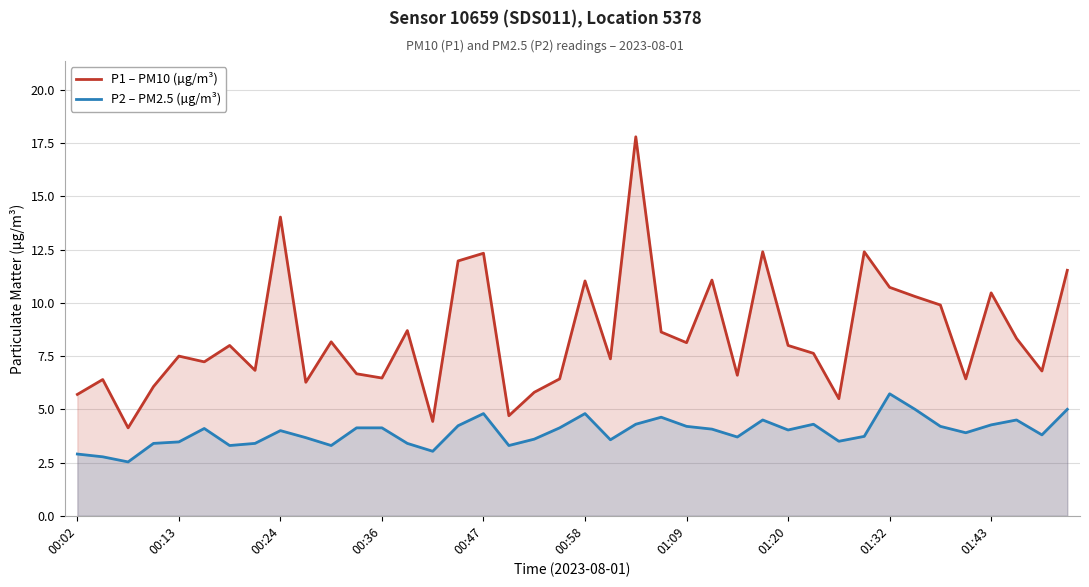

True or false: P2 – PM2.5 (µg/m³) has a value of 1.4 at 00:13.

False